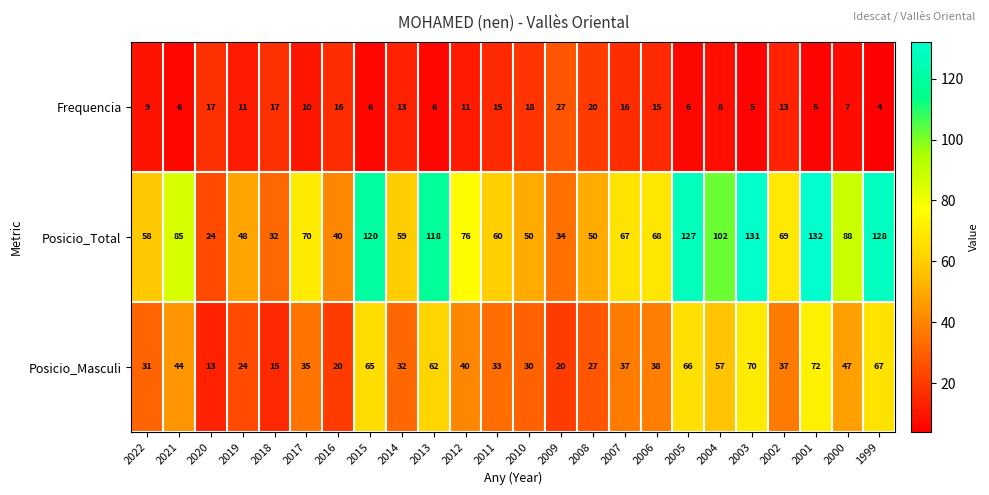

What is the sum of the Posicio_Total values at 2006 and 2011?

128